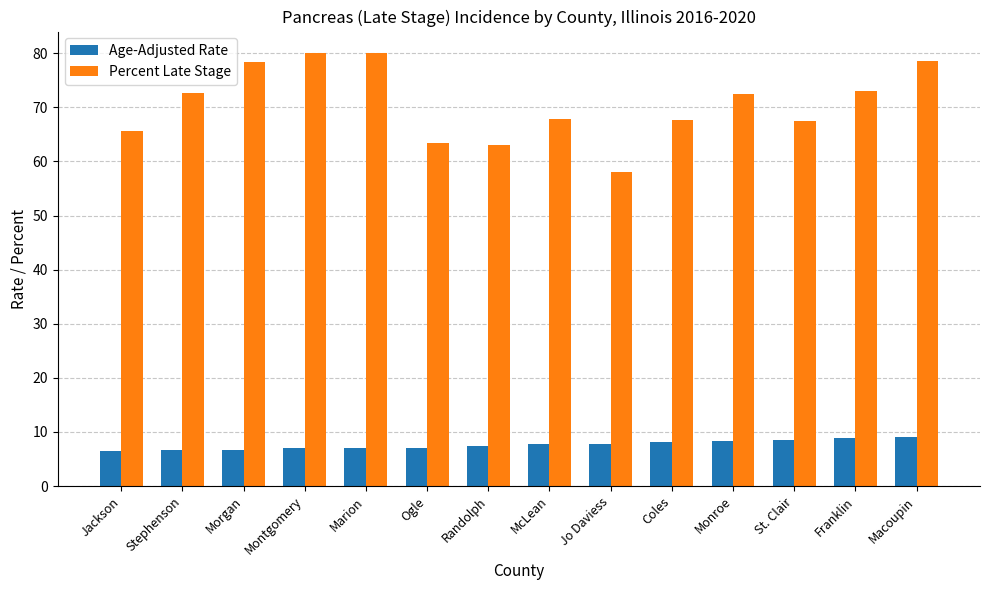

Which series has the largest total across all categories?

Percent Late Stage